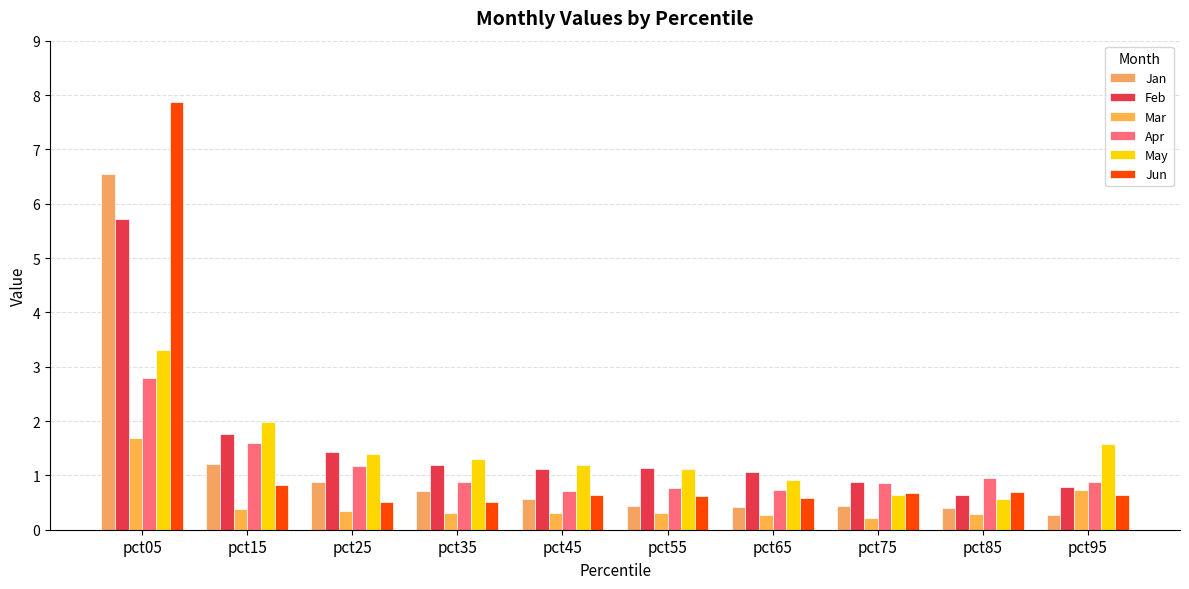

Does the chart contain stacked bars?

No